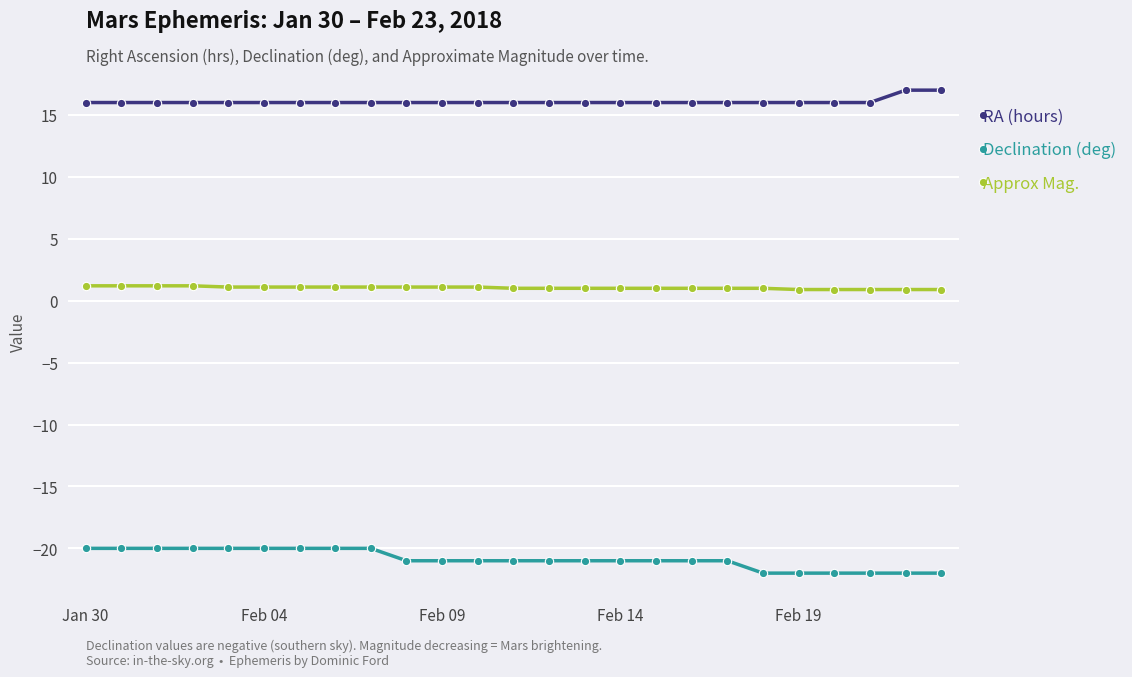

True or false: RA (hours) and Approx Mag. intersect in this chart.

False